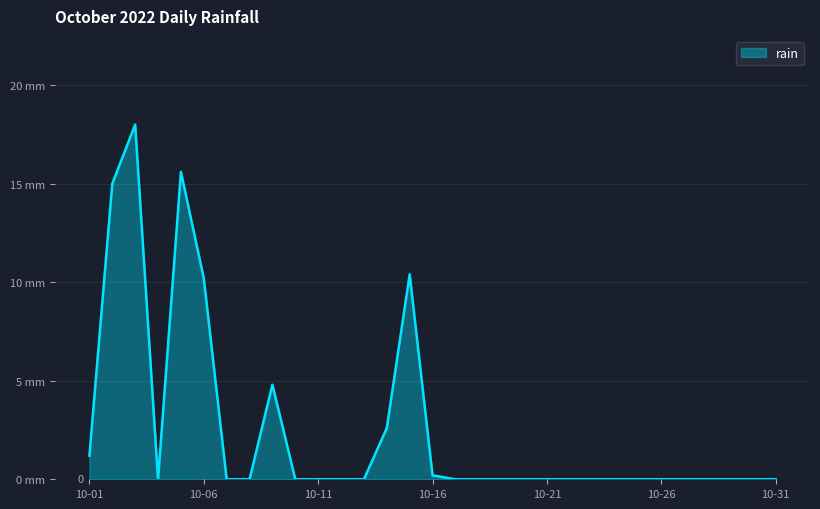

Rank the categories by value from lowest to highest.

2022-10-04, 2022-10-07, 2022-10-08, 2022-10-10, 2022-10-11, 2022-10-12, 2022-10-13, 2022-10-17, 2022-10-18, 2022-10-19, 2022-10-20, 2022-10-21, 2022-10-22, 2022-10-23, 2022-10-24, 2022-10-25, 2022-10-26, 2022-10-27, 2022-10-28, 2022-10-29, 2022-10-30, 2022-10-31, 2022-10-16, 2022-10-01, 2022-10-14, 2022-10-09, 2022-10-06, 2022-10-15, 2022-10-02, 2022-10-05, 2022-10-03